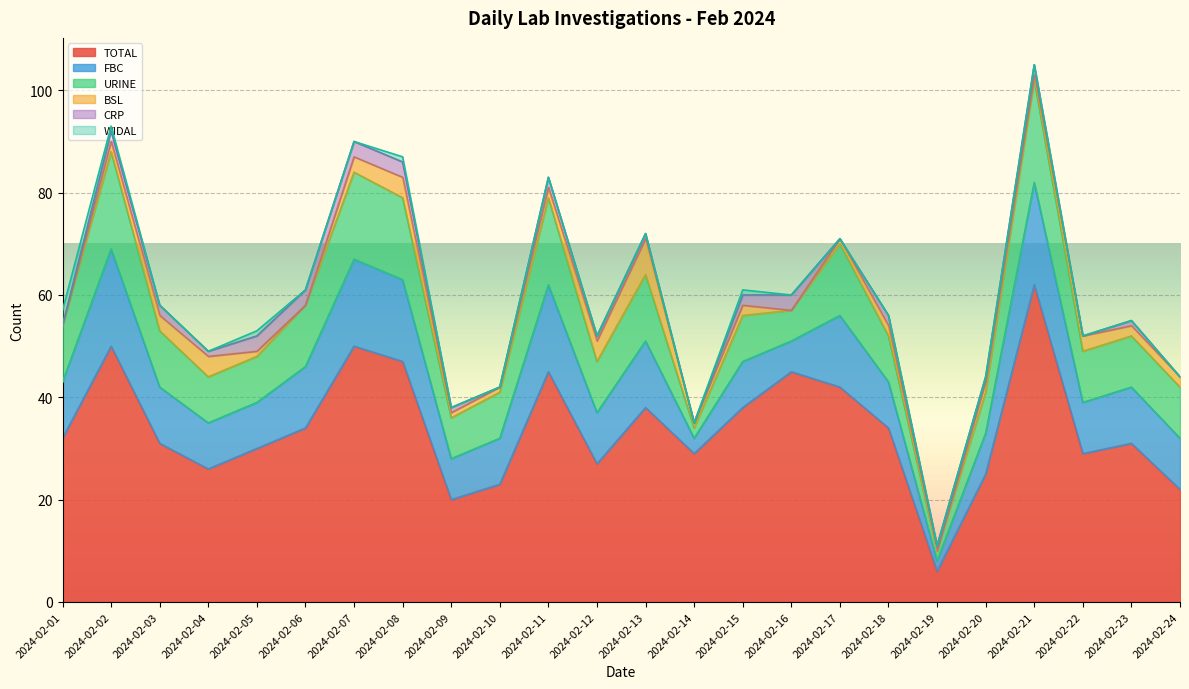

At which category does WIDAL reach its first local peak?

2024-02-05